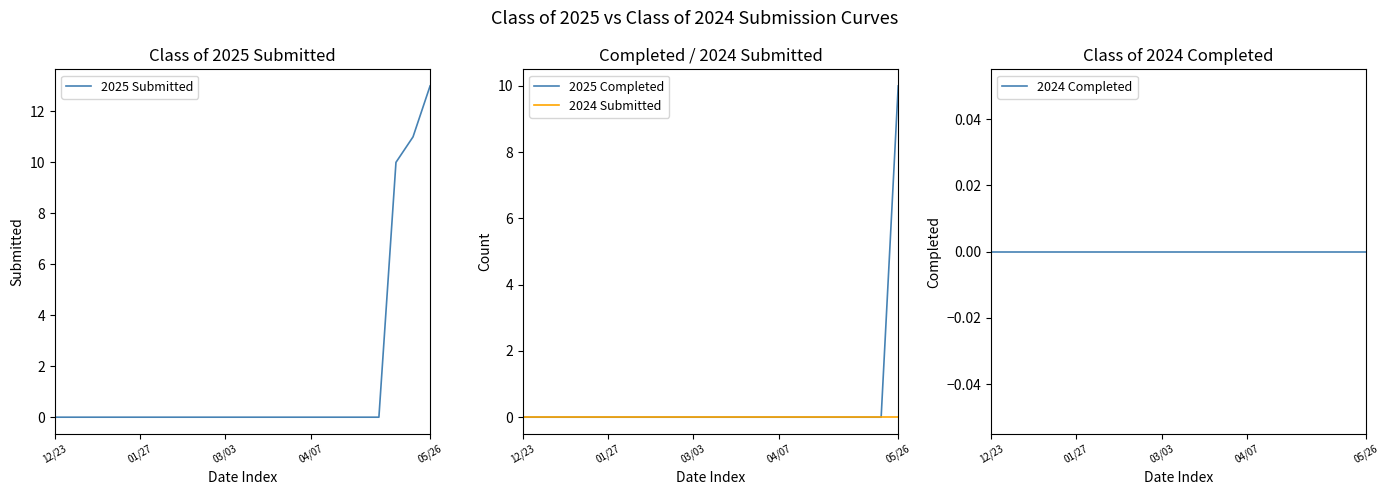

Is the value of 2025 Completed at 6 greater than the value of 2025 Submitted at 12/23?

No